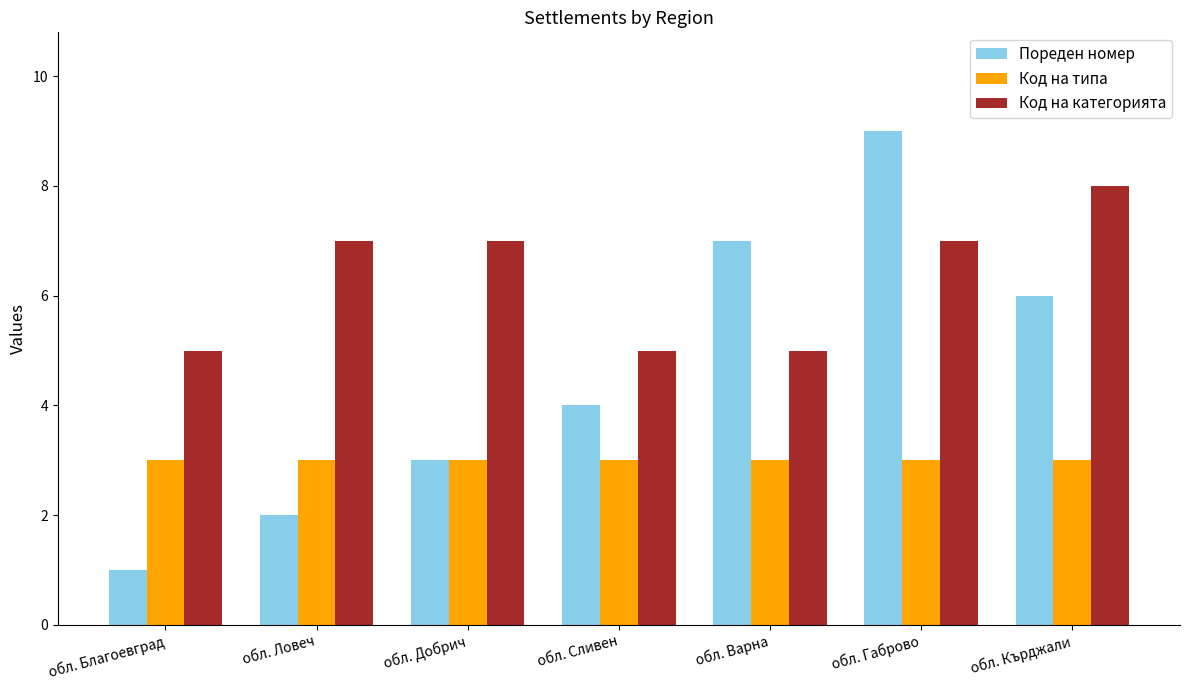

What is the difference between the highest and lowest values at обл. Благоевград?

4